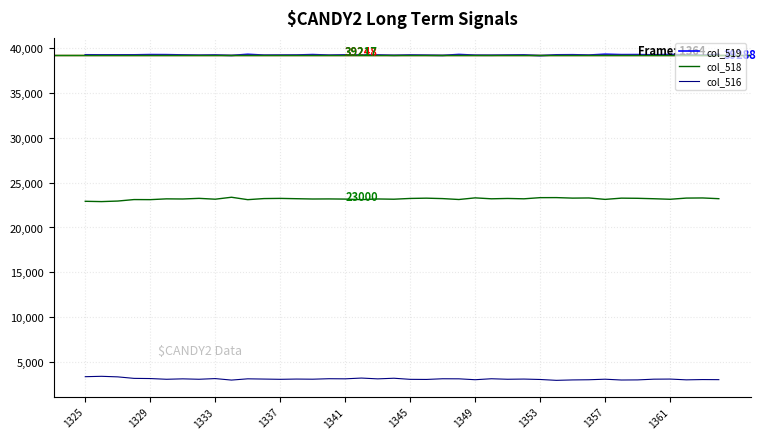

List the series in order of their peak value, lowest first.

col_516, col_518, col_519